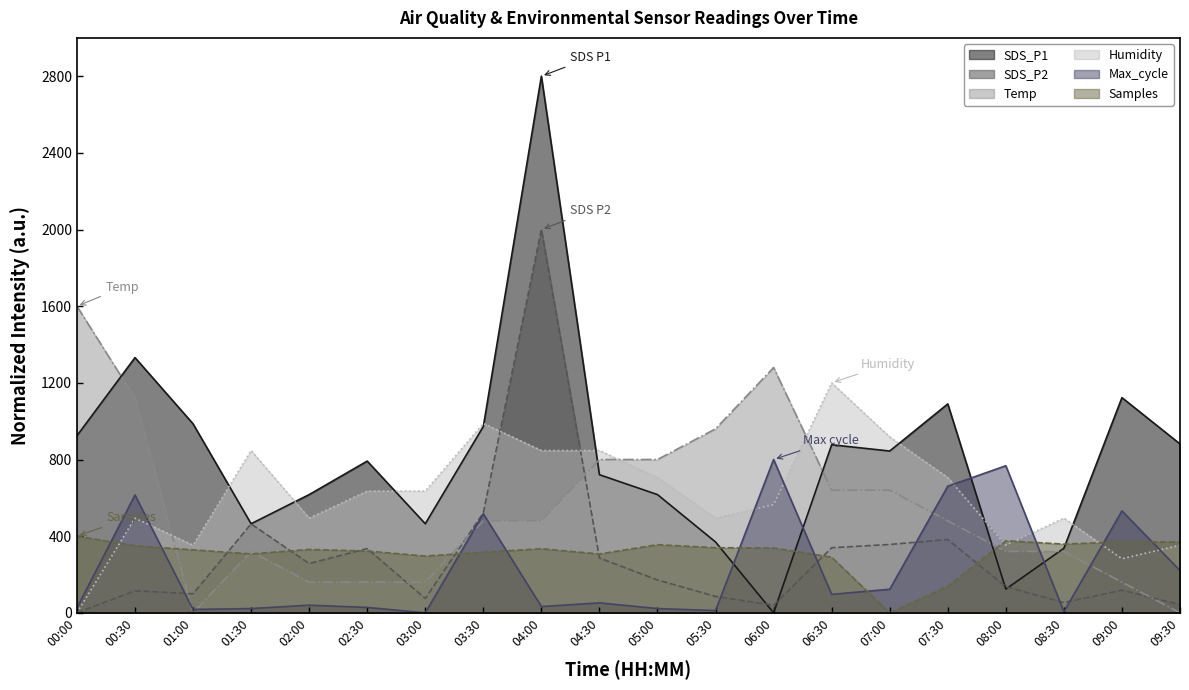

Where does the Temp series first go above 480?

00:00